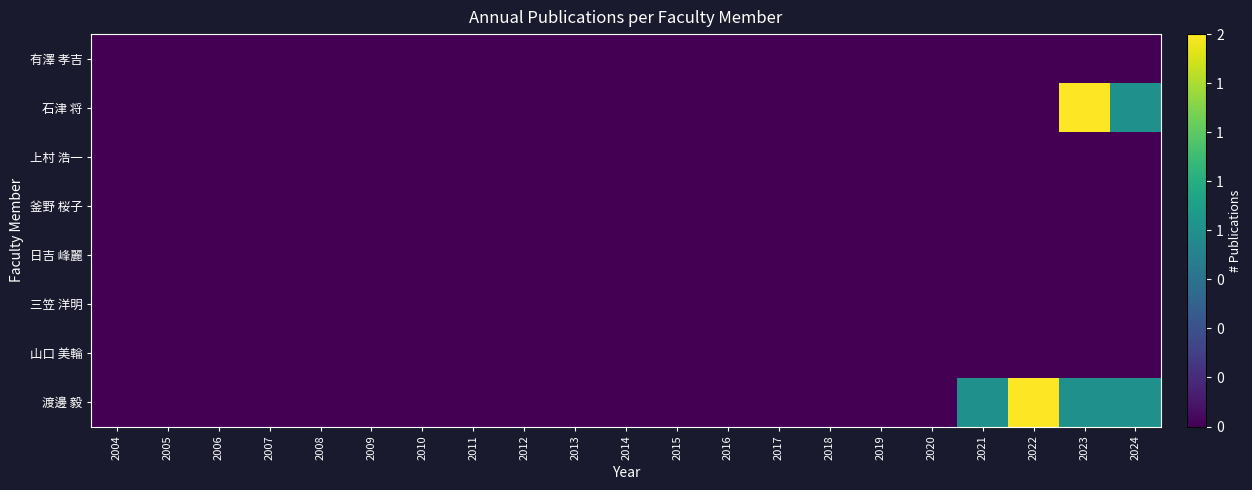

Which series has the largest total across all categories?

渡邊 毅